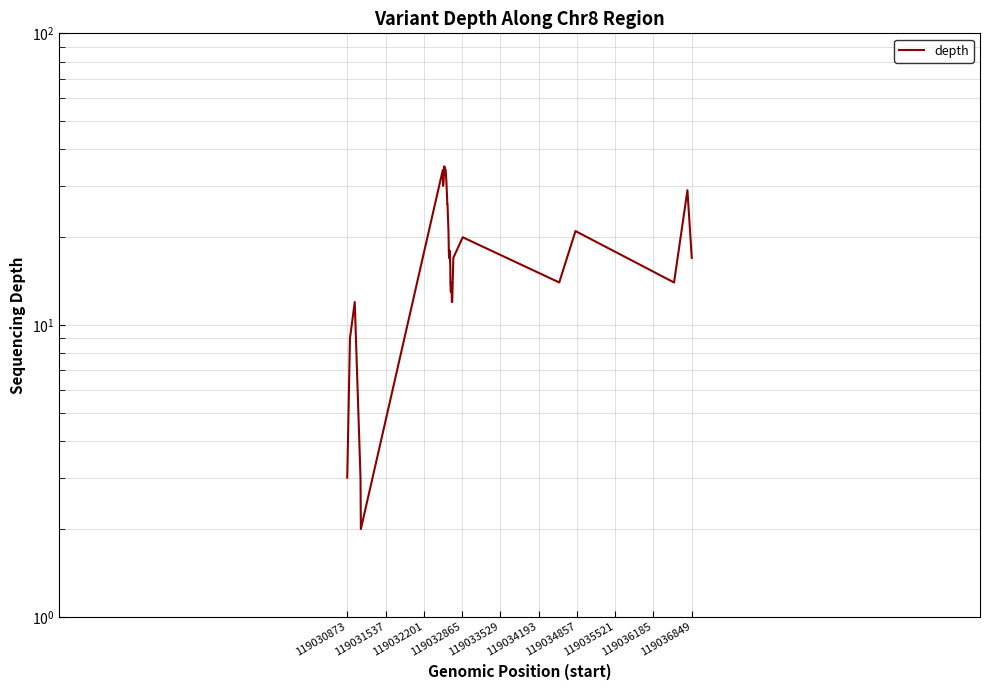

What is the value of the 29th point from the left?

14